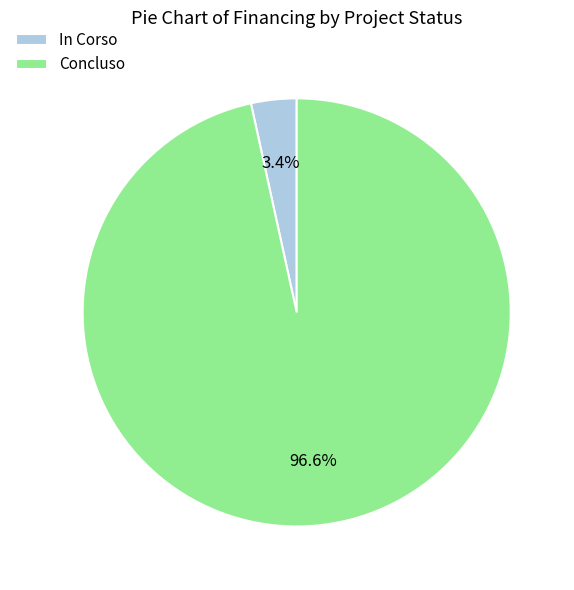

Rank the categories by value from highest to lowest.

Concluso, In Corso